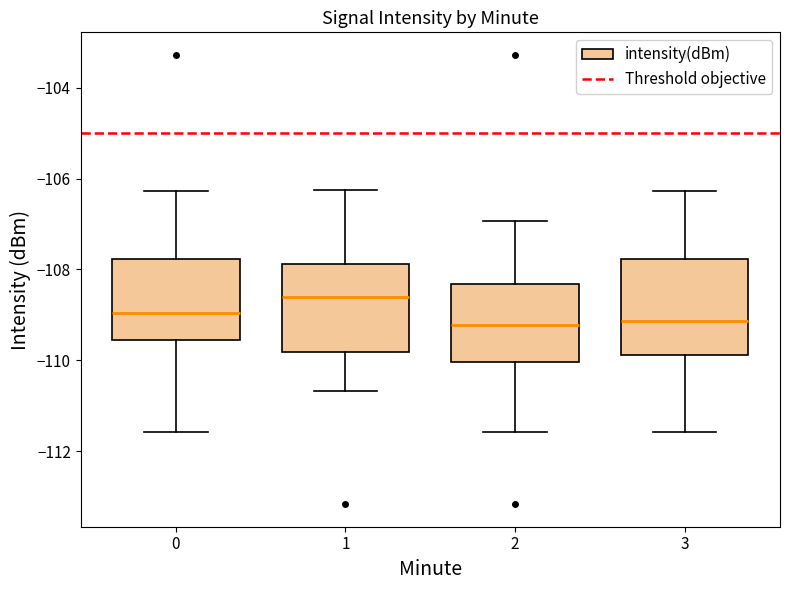

Reading left to right, read every box against the y-axis: the position of its median line, the range the box covers, and the ends of its whiskers. The values are not printed on the chart, so give them approximately, as read against the axis.

0: median -109.0, box -109.6 to -107.8, whiskers -111.6 to -106.2
1: median -108.6, box -109.8 to -107.8, whiskers -110.6 to -106.2
2: median -109.2, box -110.0 to -108.4, whiskers -111.6 to -107.0
3: median -109.2, box -109.8 to -107.8, whiskers -111.6 to -106.2